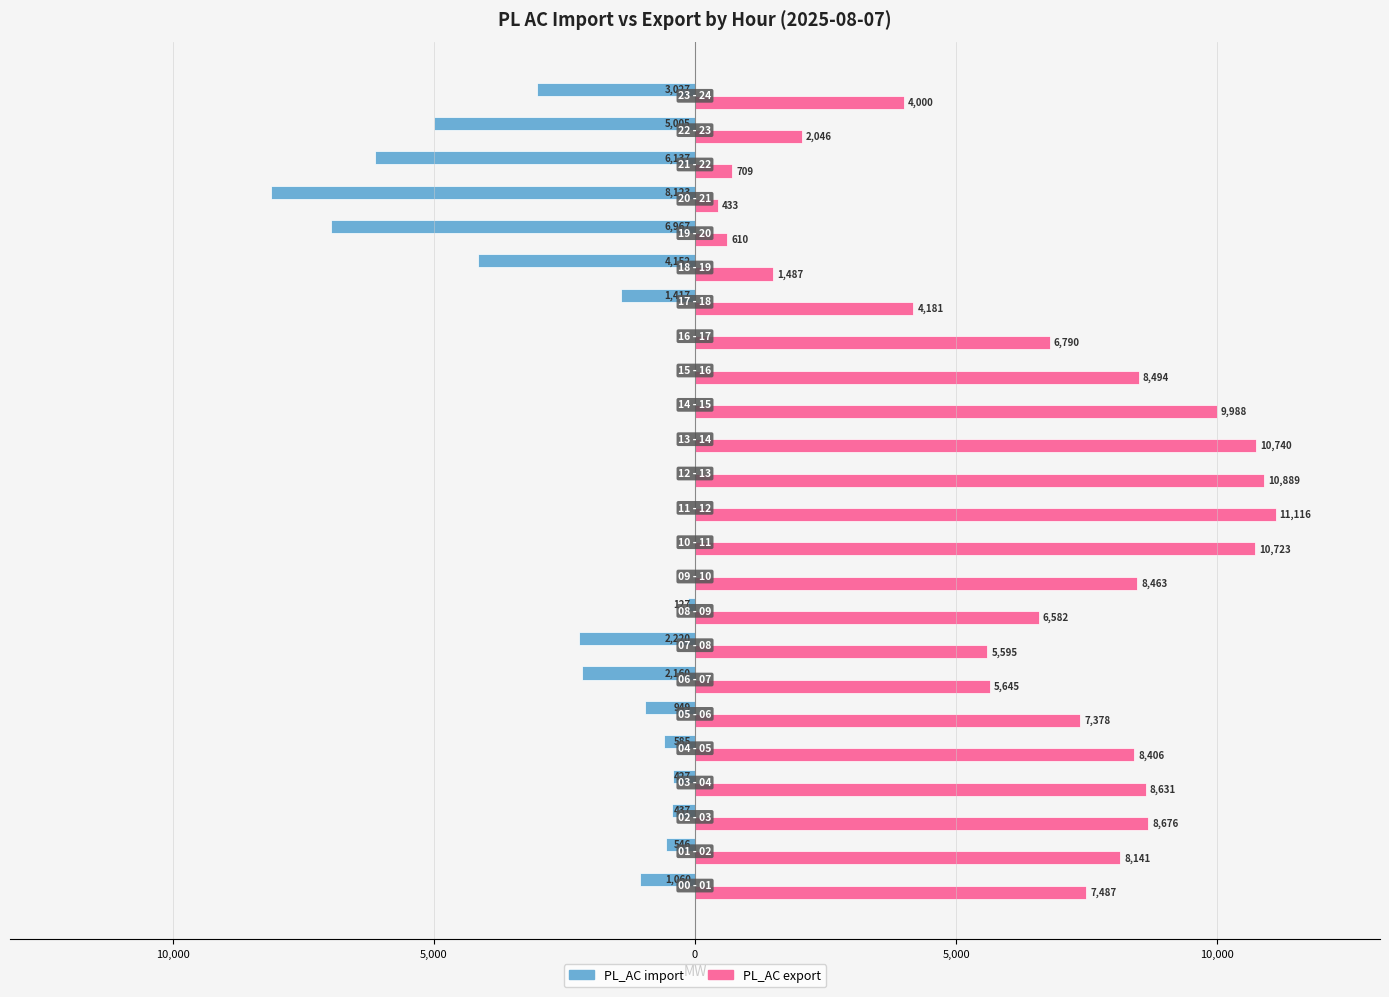

What are all the series names shown in the legend?

PL_AC import, PL_AC export